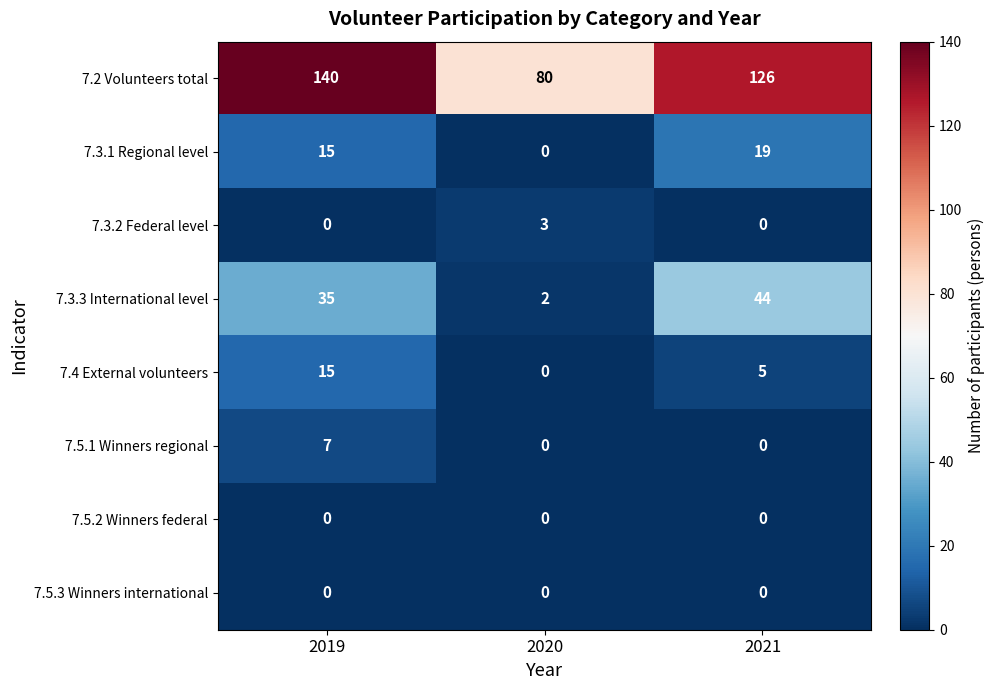

What is the difference between the highest and lowest values at 2021?

126